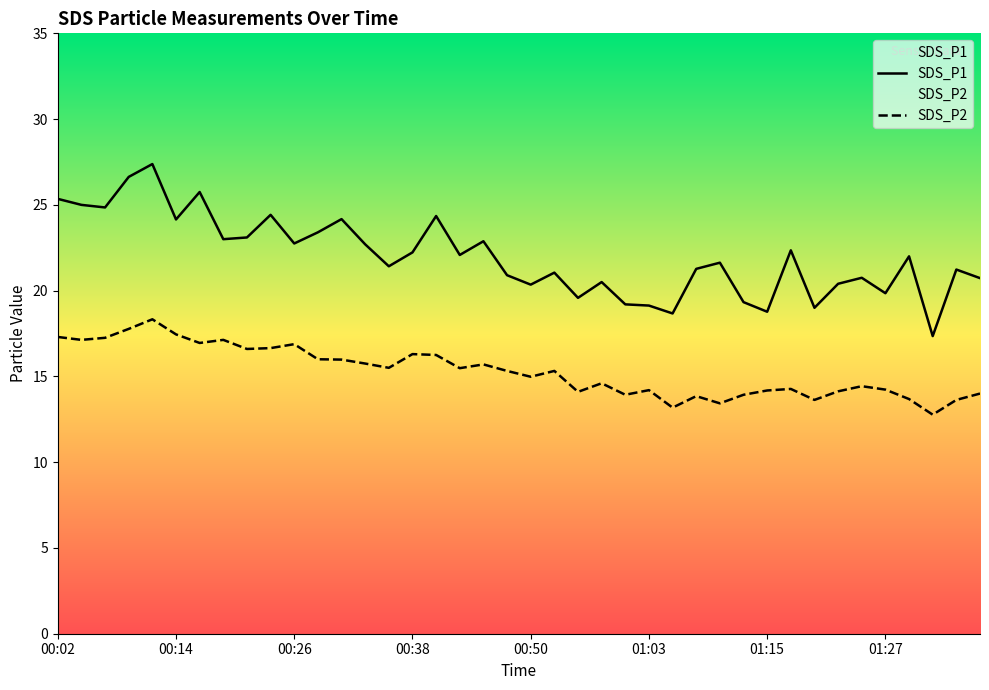

In SDS_P1, how many points are higher than both neighbors (excluding endpoints)?

13